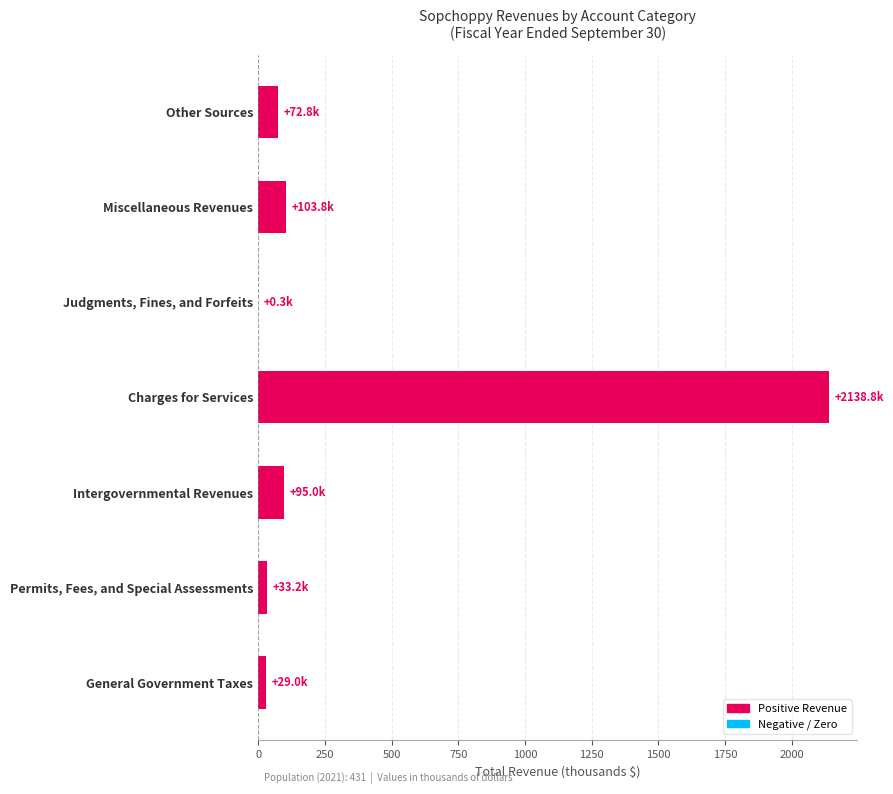

What is the sum of all values?

2473.0